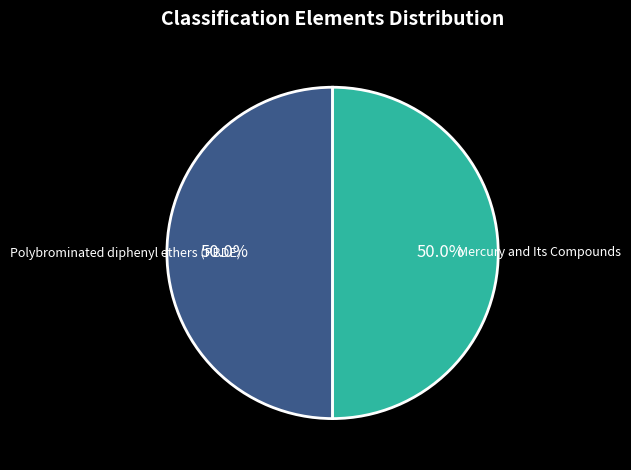

What is the ratio of the value at Polybrominated diphenyl ethers (PBDE) to the value at Mercury and Its Compounds?

1.0